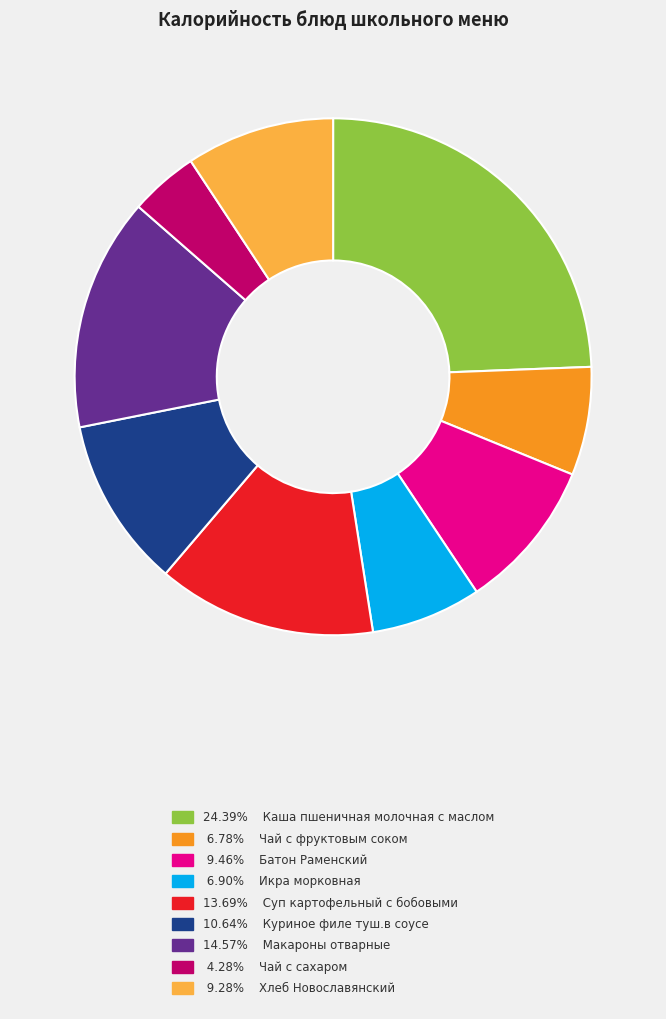

What is the ratio of the value at 6.78% Чай с фруктовым соком to the value at 9.28% Хлеб Новославянский?

0.7